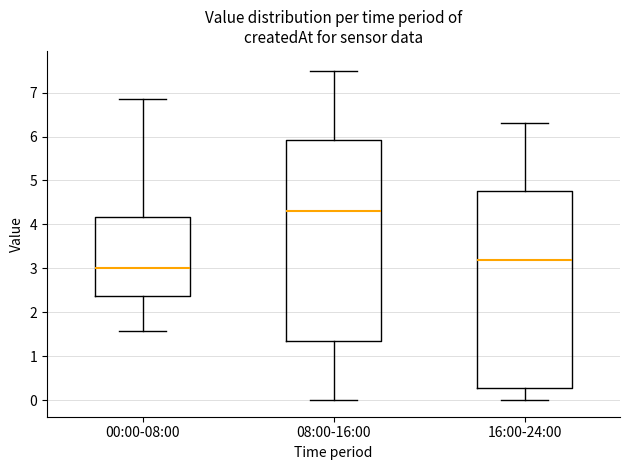

Which box's median line is the highest?

08:00-16:00